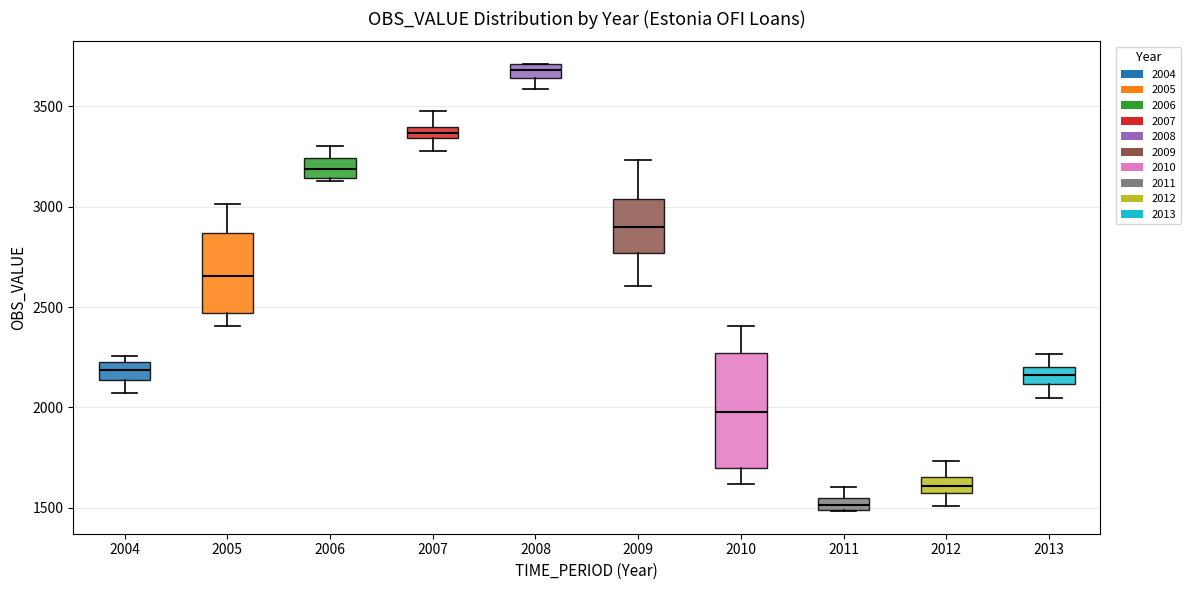

Which box is the tallest, from its lower edge to its upper edge?

2010